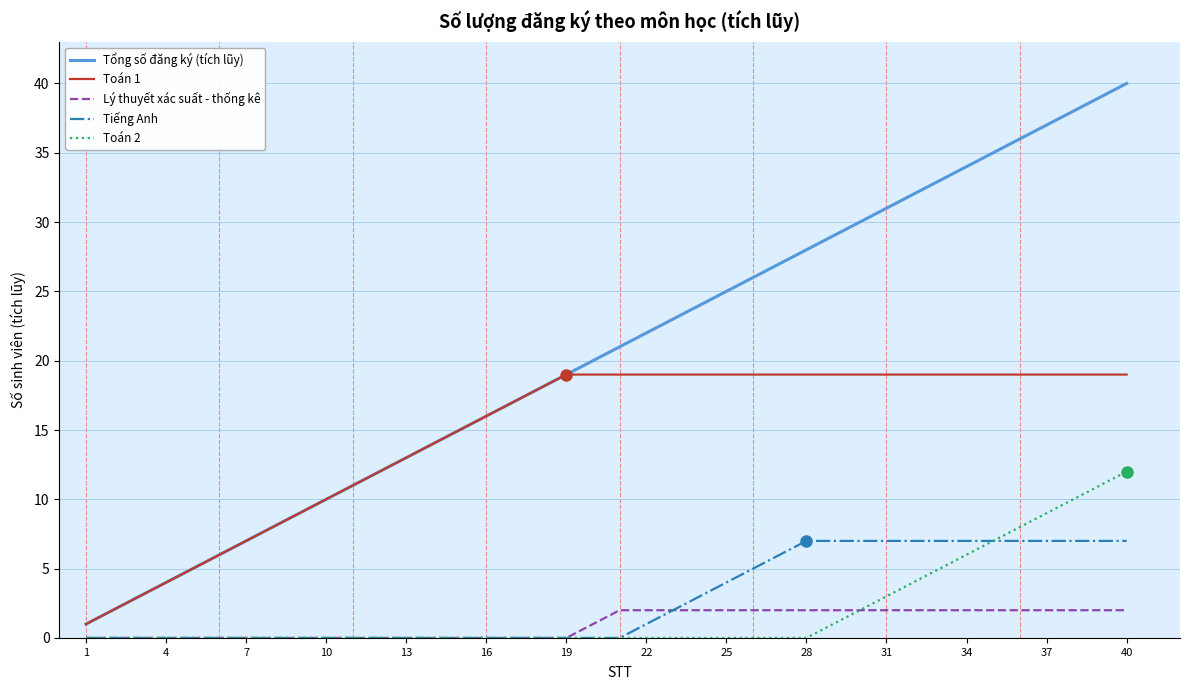

List the series in order of their peak value, lowest first.

Lý thuyết xác suất - thống kê, Tiếng Anh, Toán 2, Toán 1, Tổng số đăng ký (tích lũy)